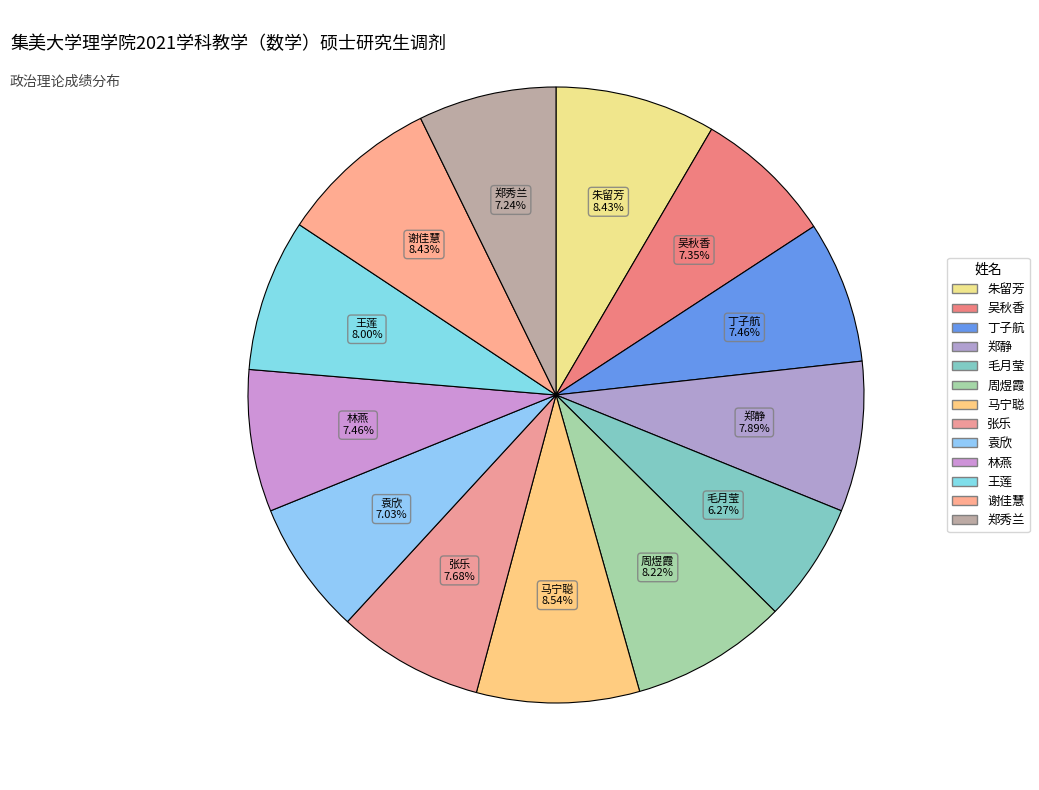

The 吴秋香 slice represents 7% of the pie. True or false?

True